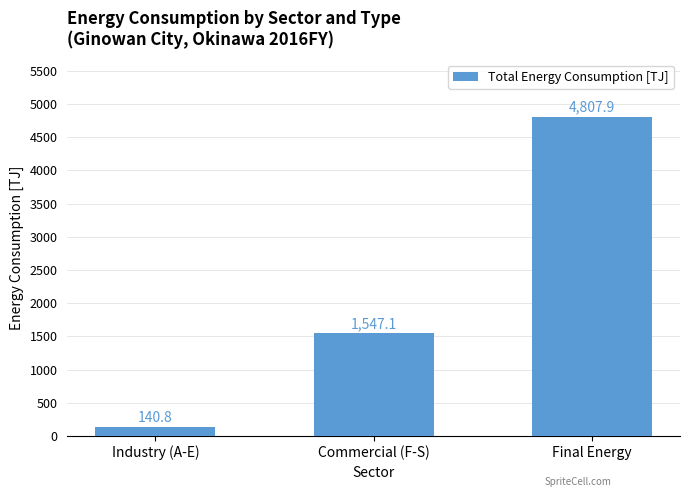

What is the value of the 2nd bar from the left?

1547.1